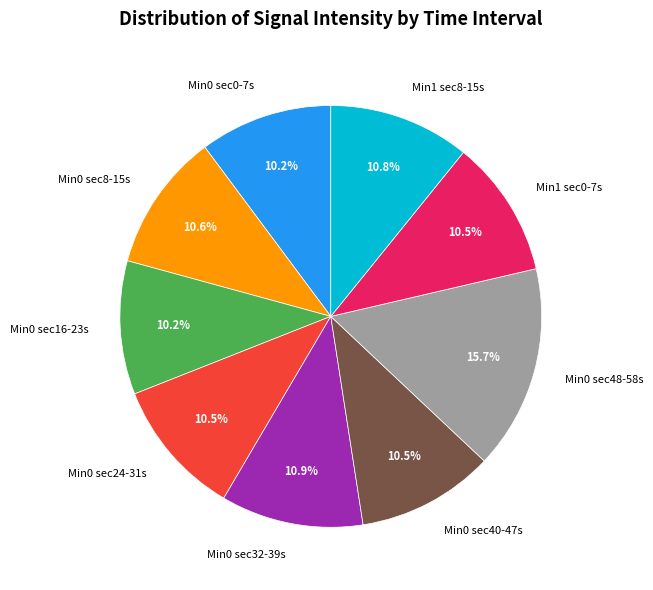

Which slice is the largest?

Min0 sec48-58s